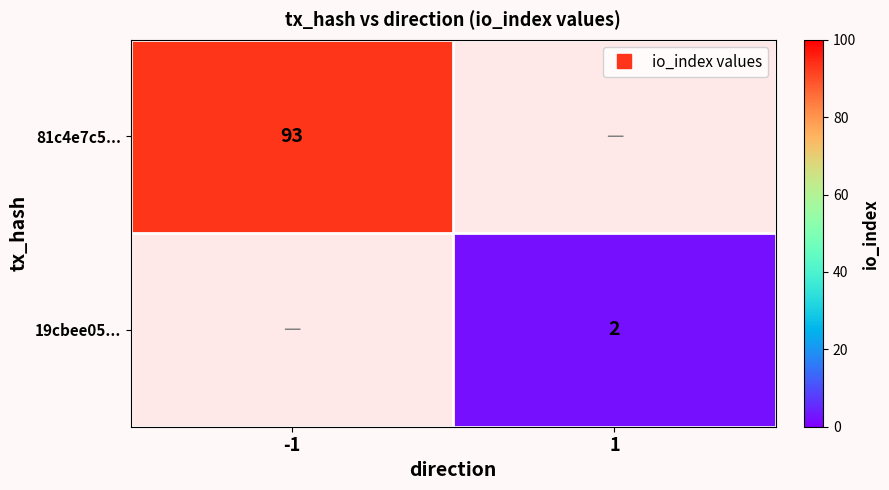

List the series in order of their overall mean, lowest first.

81c4e7c5..., 19cbee05...